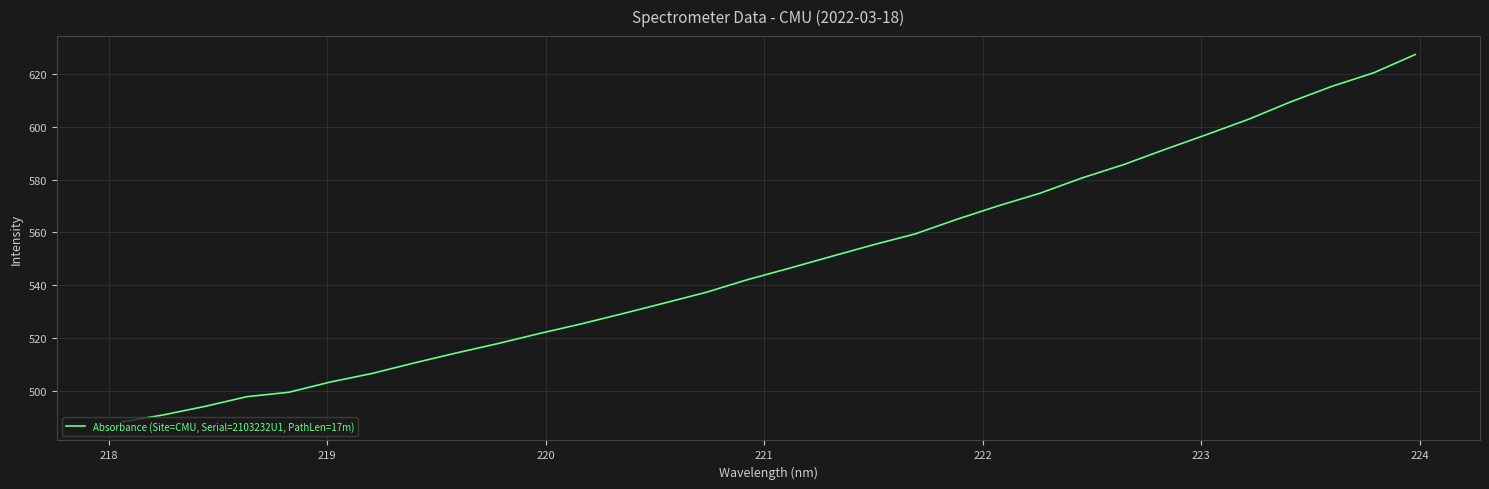

How many categories are shown in the chart?

32